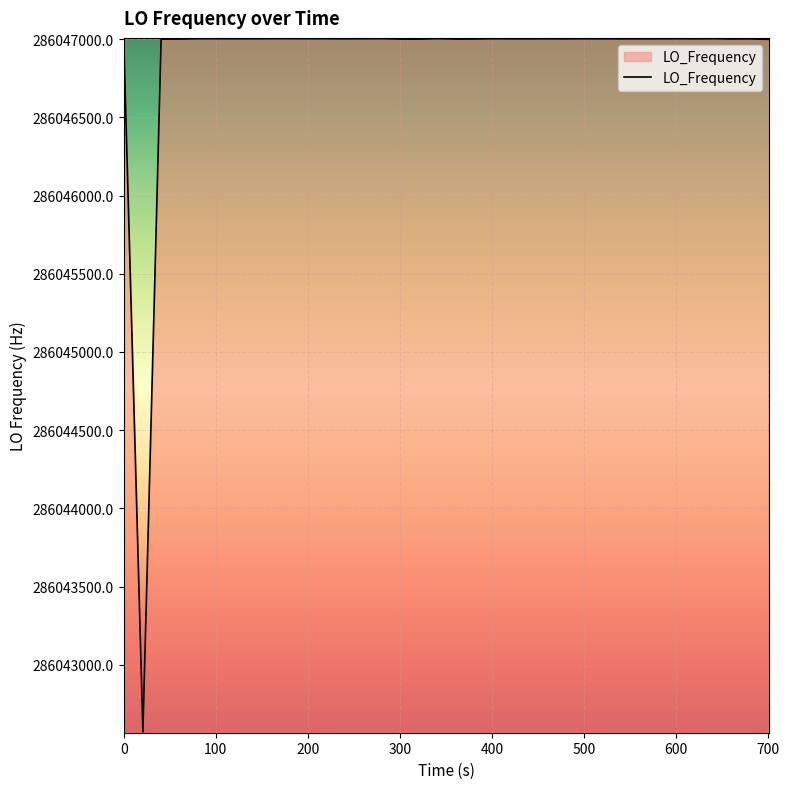

What is the difference between the maximum and minimum values?

4431.7